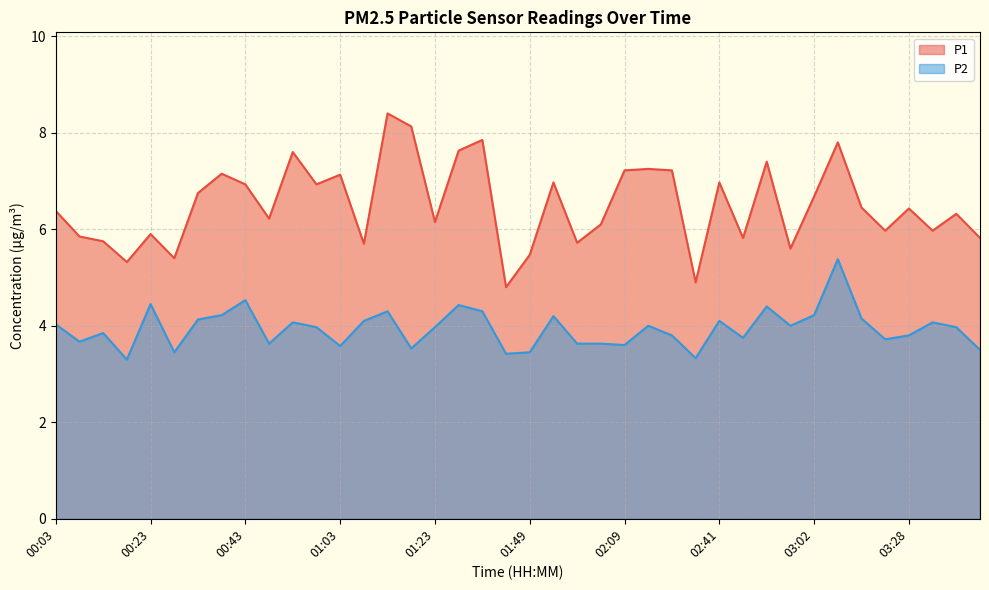

At which category is the sum across all series the highest?

03:07